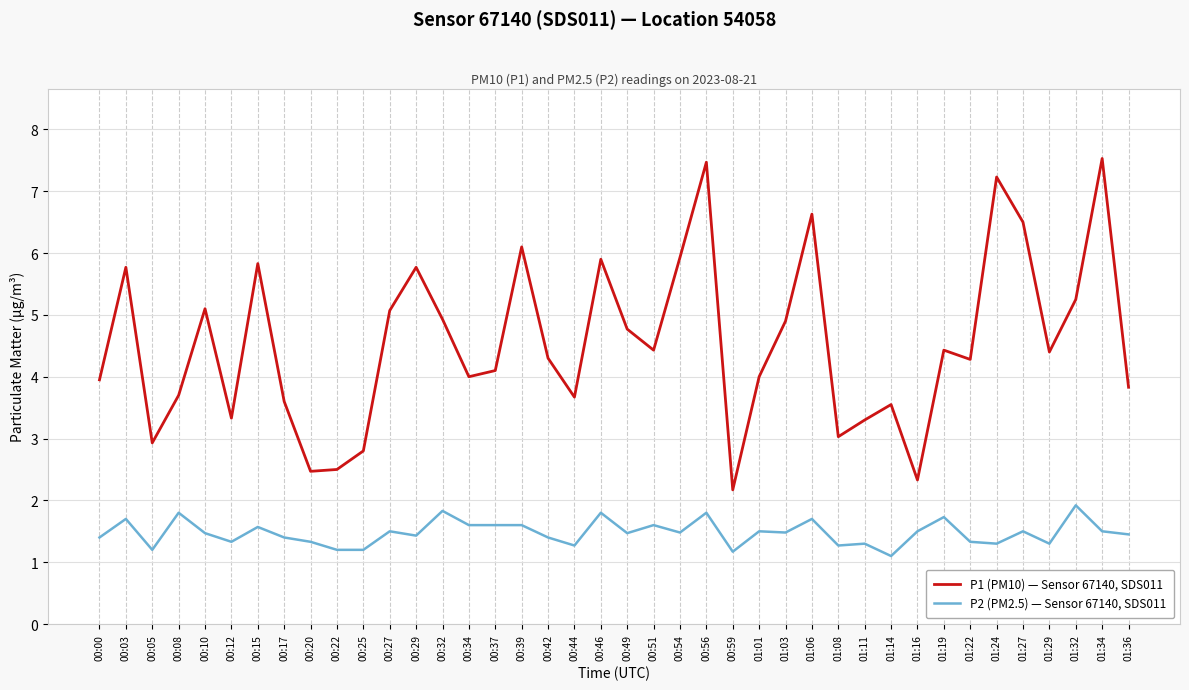

True or false: P2 (PM2.5) — Sensor 67140, SDS011 and P1 (PM10) — Sensor 67140, SDS011 cross at least once.

False